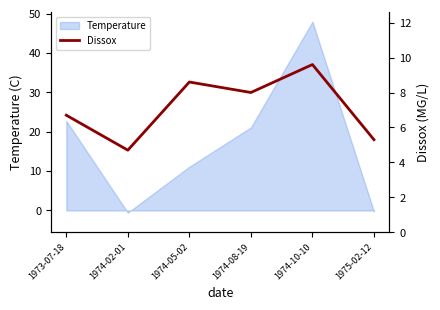

At which label is the value closest to 7?

1973-07-18